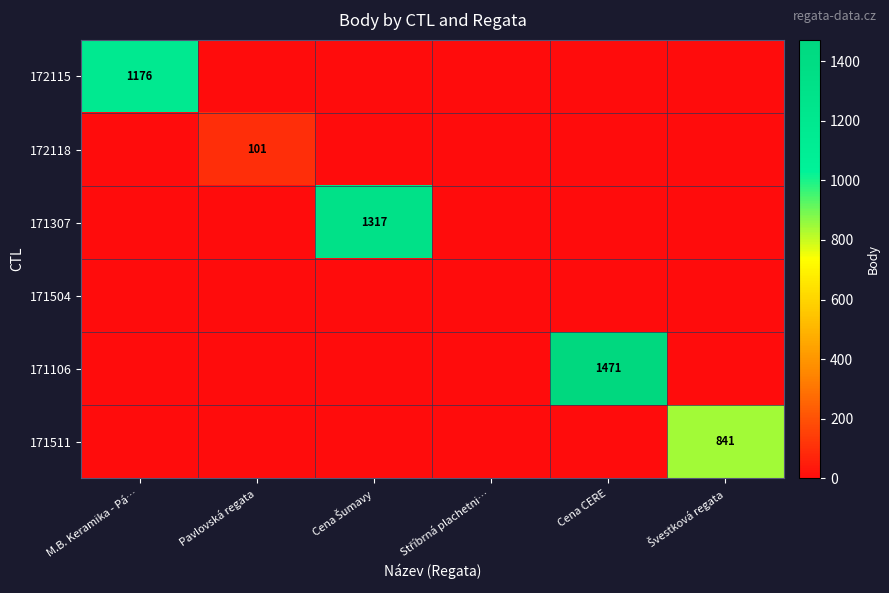

Count the number of data series in this chart.

6